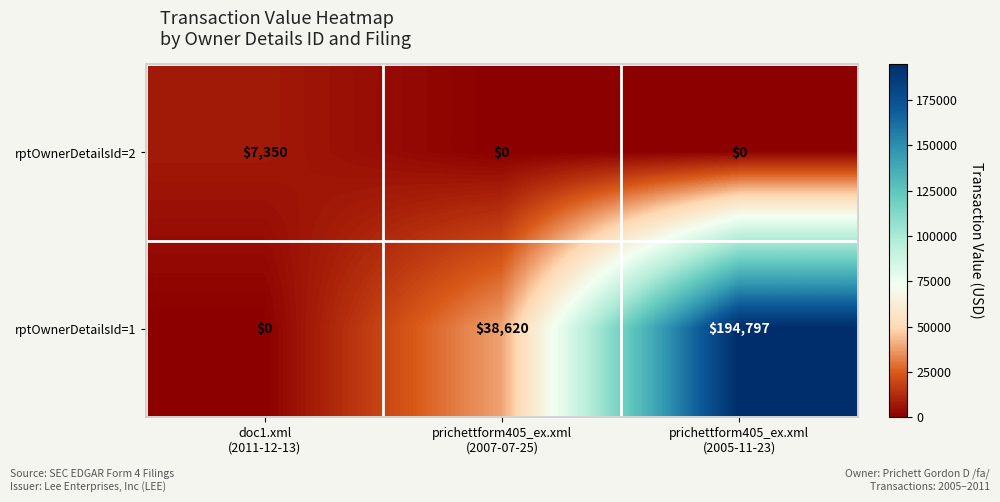

Reading left to right, list all the values displayed in this chart.

rptOwnerDetailsId=2: 7350	0	0
rptOwnerDetailsId=1: 0	38620	194797